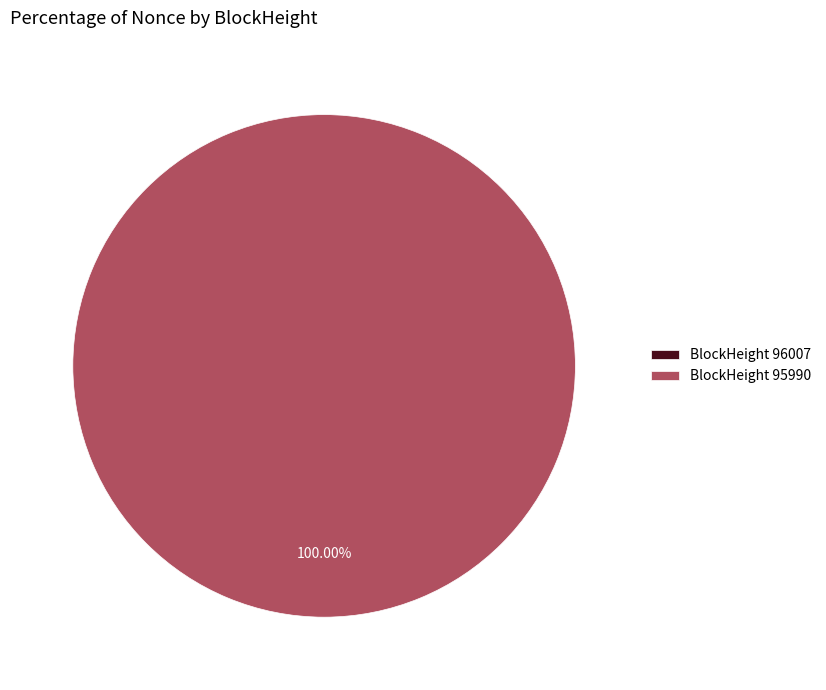

Does any single category account for the majority?

Yes